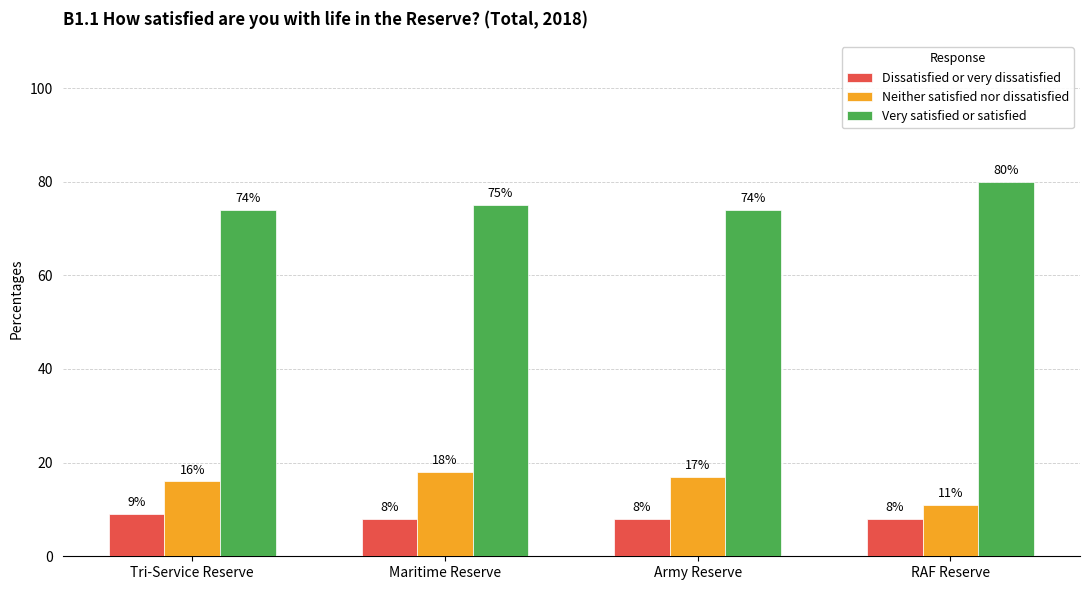

What is the spread (max minus min) of values at Maritime Reserve?

67